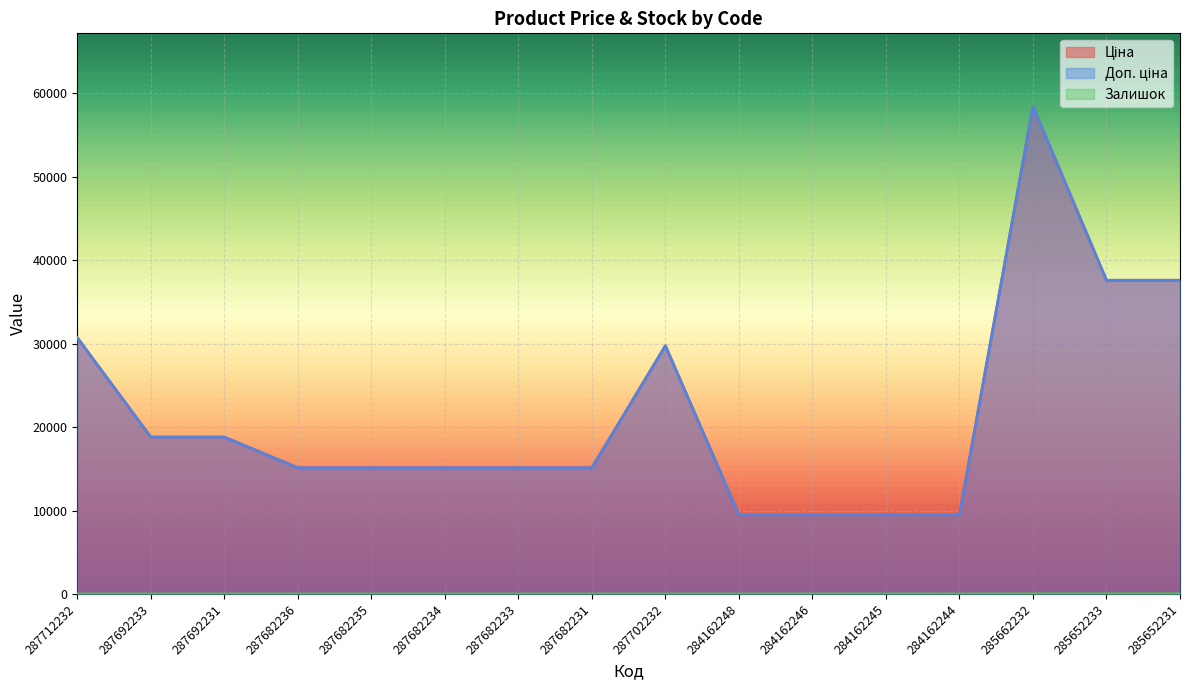

What is the label of the 16th point from the right?

287712232